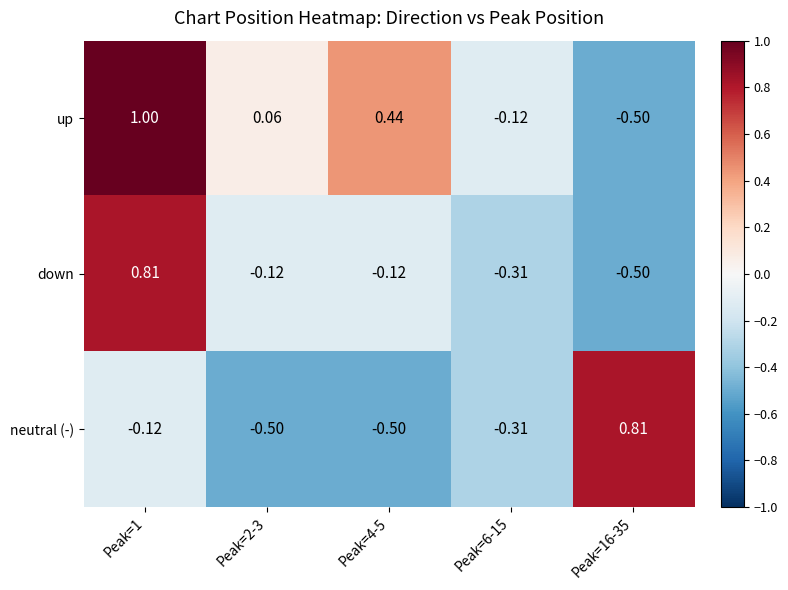

At which category does the chart reach its peak across all series?

Peak=1